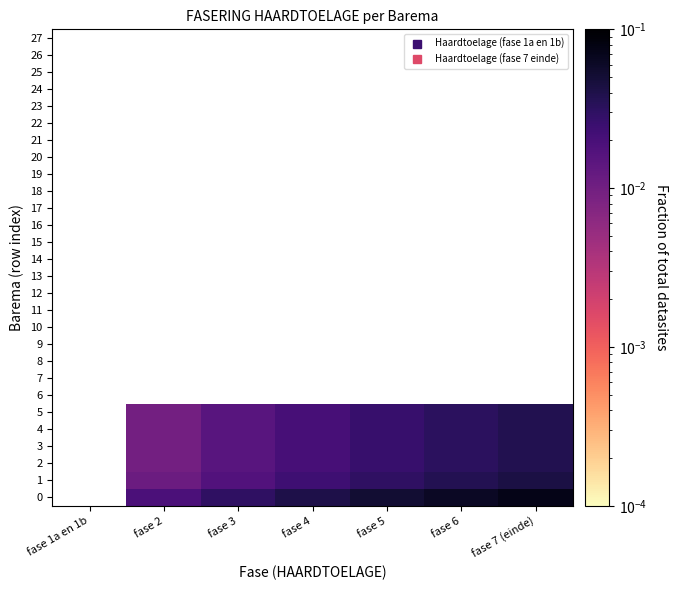

Is the value of 9 at fase 5 greater than the value of 27 at fase 6?

No